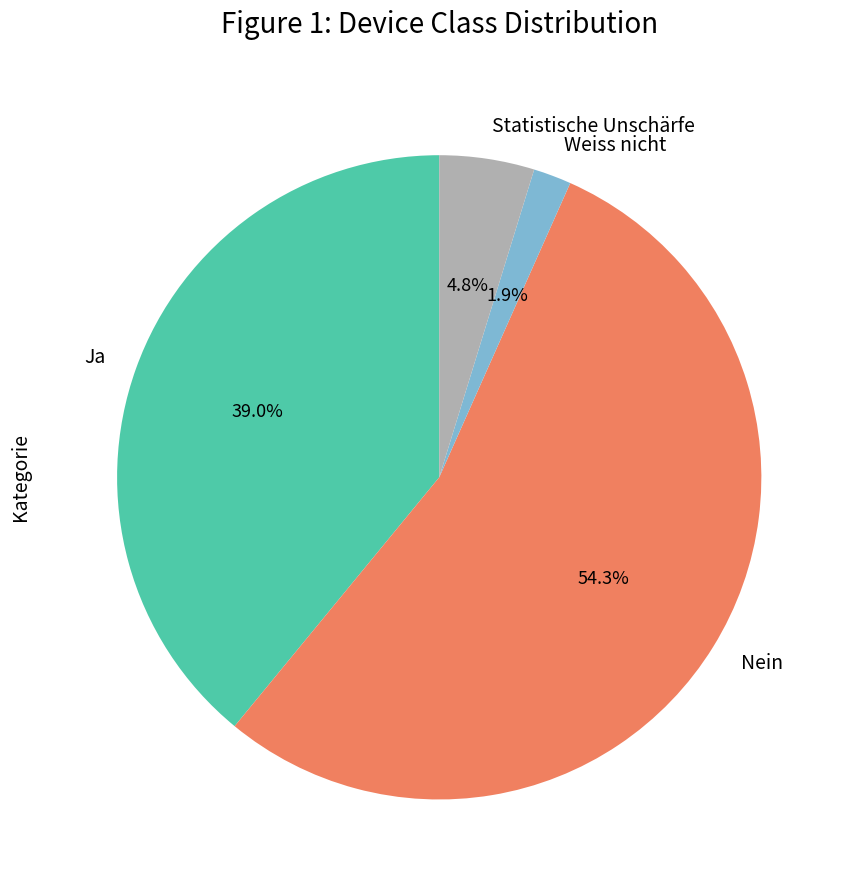

To the nearest percent, what portion does Weiss nicht represent?

2%